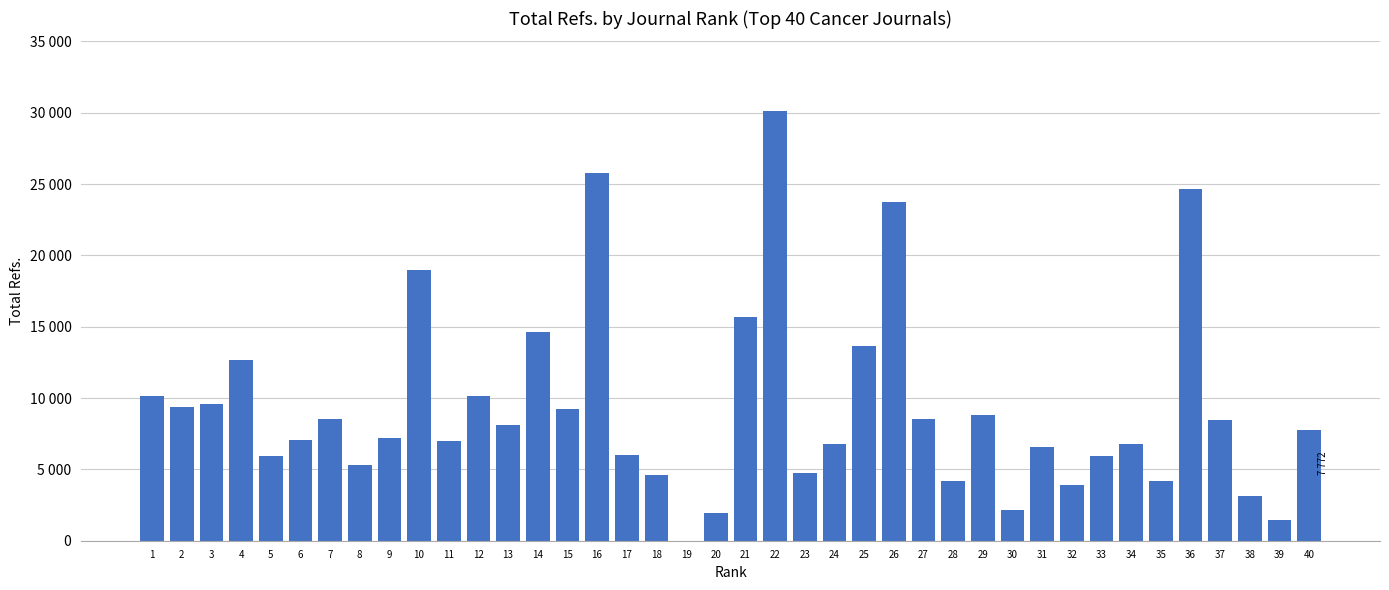

Are the bars horizontal?

No